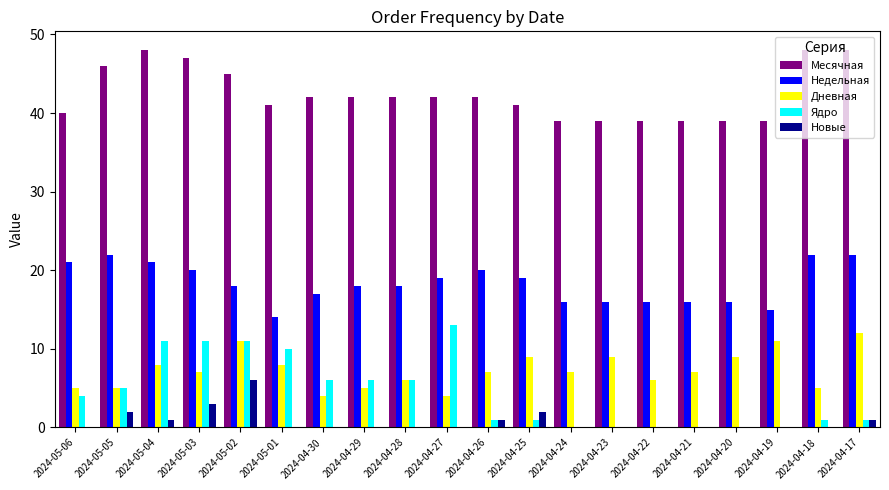

Reading right to left, what are all the values shown in this chart?

Месячная: 2024-04-17=48	2024-04-18=48	2024-04-19=39	2024-04-20=39	2024-04-21=39	2024-04-22=39	2024-04-23=39	2024-04-24=39	2024-04-25=41	2024-04-26=42	2024-04-27=42	2024-04-28=42	2024-04-29=42	2024-04-30=42	2024-05-01=41	2024-05-02=45	2024-05-03=47	2024-05-04=48	2024-05-05=46	2024-05-06=40
Недельная: 2024-04-17=22	2024-04-18=22	2024-04-19=15	2024-04-20=16	2024-04-21=16	2024-04-22=16	2024-04-23=16	2024-04-24=16	2024-04-25=19	2024-04-26=20	2024-04-27=19	2024-04-28=18	2024-04-29=18	2024-04-30=17	2024-05-01=14	2024-05-02=18	2024-05-03=20	2024-05-04=21	2024-05-05=22	2024-05-06=21
Дневная: 2024-04-17=12	2024-04-18=5	2024-04-19=11	2024-04-20=9	2024-04-21=7	2024-04-22=6	2024-04-23=9	2024-04-24=7	2024-04-25=9	2024-04-26=7	2024-04-27=4	2024-04-28=6	2024-04-29=5	2024-04-30=4	2024-05-01=8	2024-05-02=11	2024-05-03=7	2024-05-04=8	2024-05-05=5	2024-05-06=5
Ядро: 2024-04-17=1	2024-04-18=1	2024-04-19=0	2024-04-20=0	2024-04-21=0	2024-04-22=0	2024-04-23=0	2024-04-24=0	2024-04-25=1	2024-04-26=1	2024-04-27=13	2024-04-28=6	2024-04-29=6	2024-04-30=6	2024-05-01=10	2024-05-02=11	2024-05-03=11	2024-05-04=11	2024-05-05=5	2024-05-06=4
Новые: 2024-04-17=1	2024-04-18=0	2024-04-19=0	2024-04-20=0	2024-04-21=0	2024-04-22=0	2024-04-23=0	2024-04-24=0	2024-04-25=2	2024-04-26=1	2024-04-27=0	2024-04-28=0	2024-04-29=0	2024-04-30=0	2024-05-01=0	2024-05-02=6	2024-05-03=3	2024-05-04=1	2024-05-05=2	2024-05-06=0